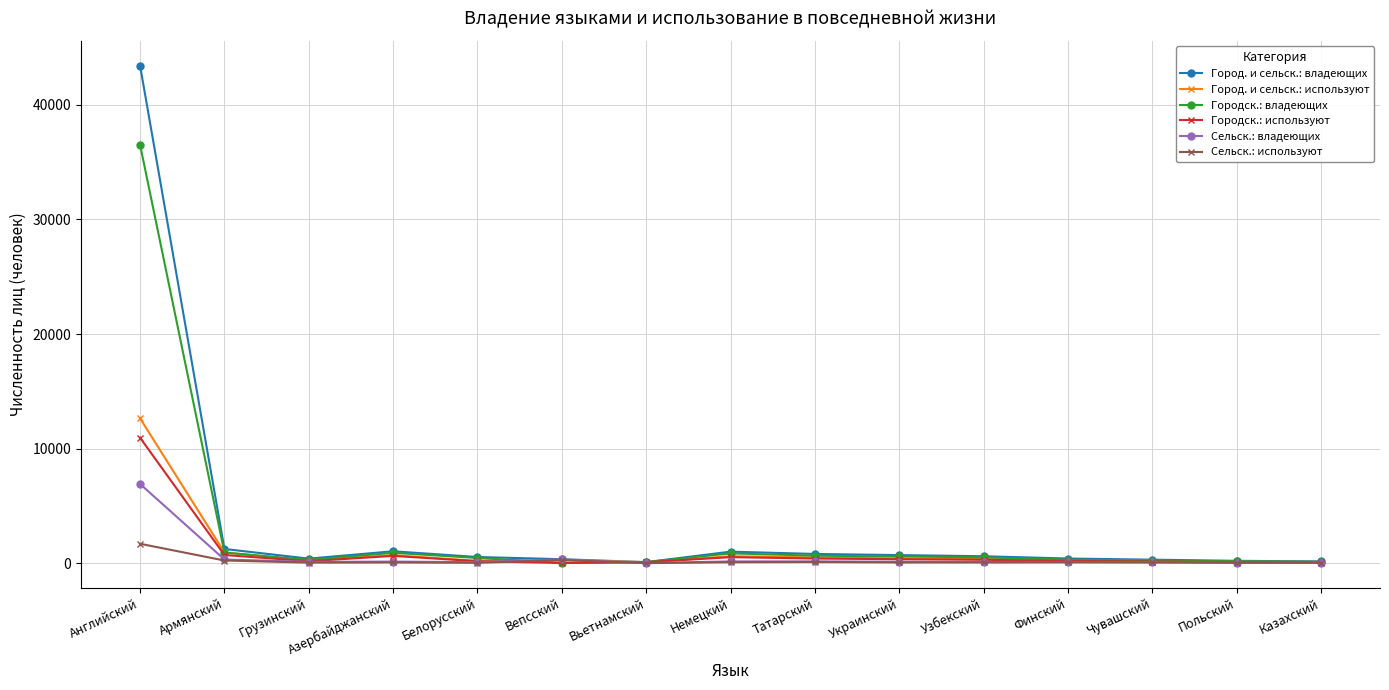

What are all the series names shown in the legend?

Город. и сельск.: владеющих, Город. и сельск.: используют, Городск.: владеющих, Городск.: используют, Сельск.: владеющих, Сельск.: используют